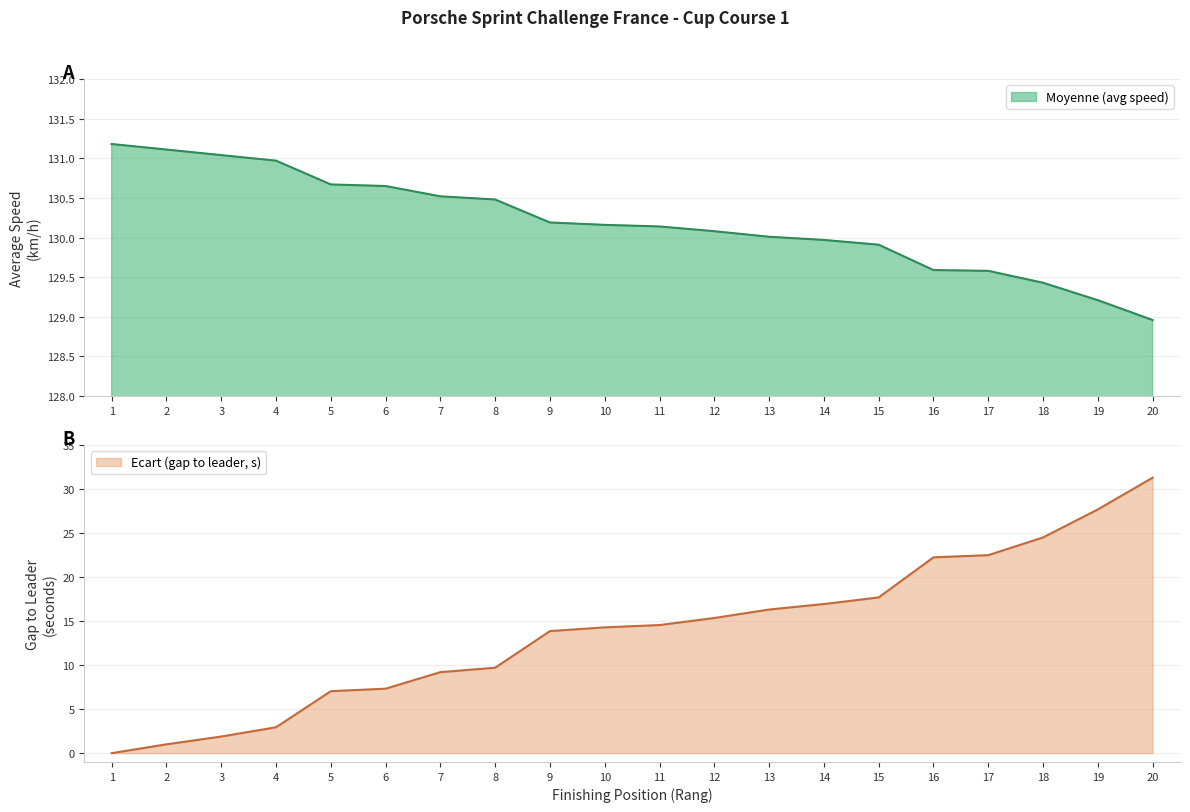

Reading right to left, what are all the values shown in this chart?

Moyenne (avg speed): 20=129.0	19=129.2	18=129.4	17=129.6	16=129.6	15=129.9	14=130.0	13=130.0	12=130.1	11=130.1	10=130.2	9=130.2	8=130.5	7=130.5	6=130.7	5=130.7	4=131.0	3=131.0	2=131.1	1=131.2
Ecart (gap, s): 20=31.3	19=27.7	18=24.5	17=22.5	16=22.2	15=17.7	14=16.9	13=16.3	12=15.3	11=14.5	10=14.3	9=13.9	8=9.7	7=9.2	6=7.3	5=7.0	4=2.9	3=1.9	2=1.0	1=0.0